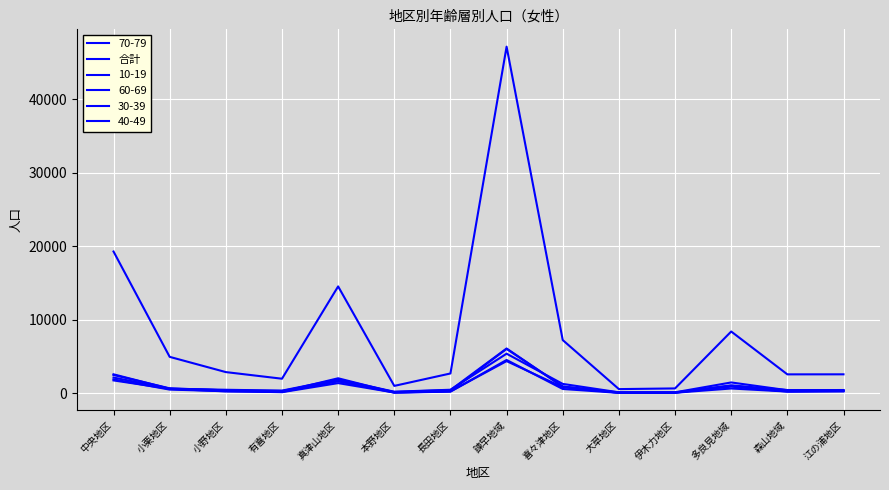

Is this an area chart (filled region under the line)?

No